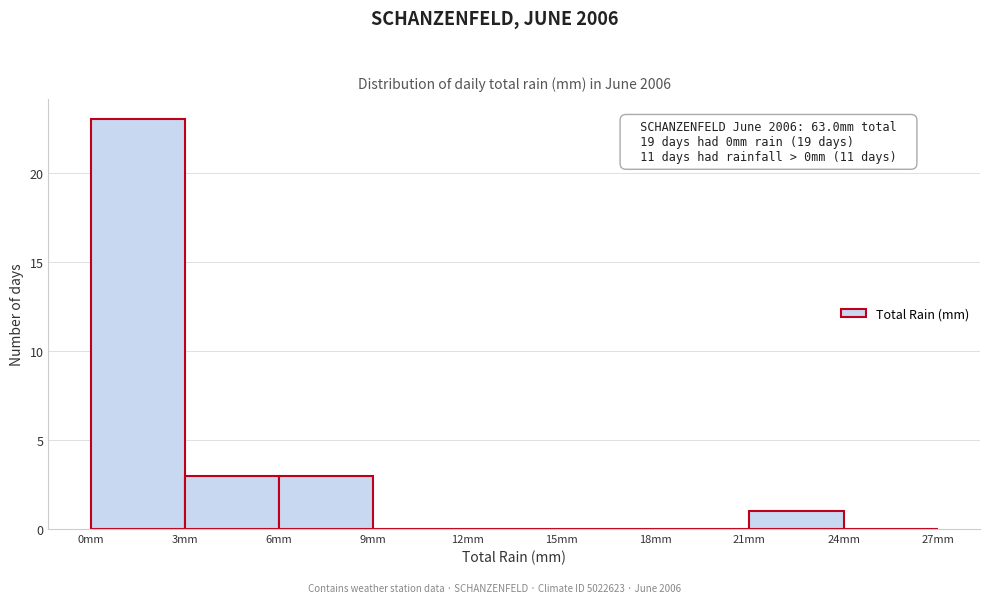

Which range on the x-axis has the tallest bar?

0 to 3